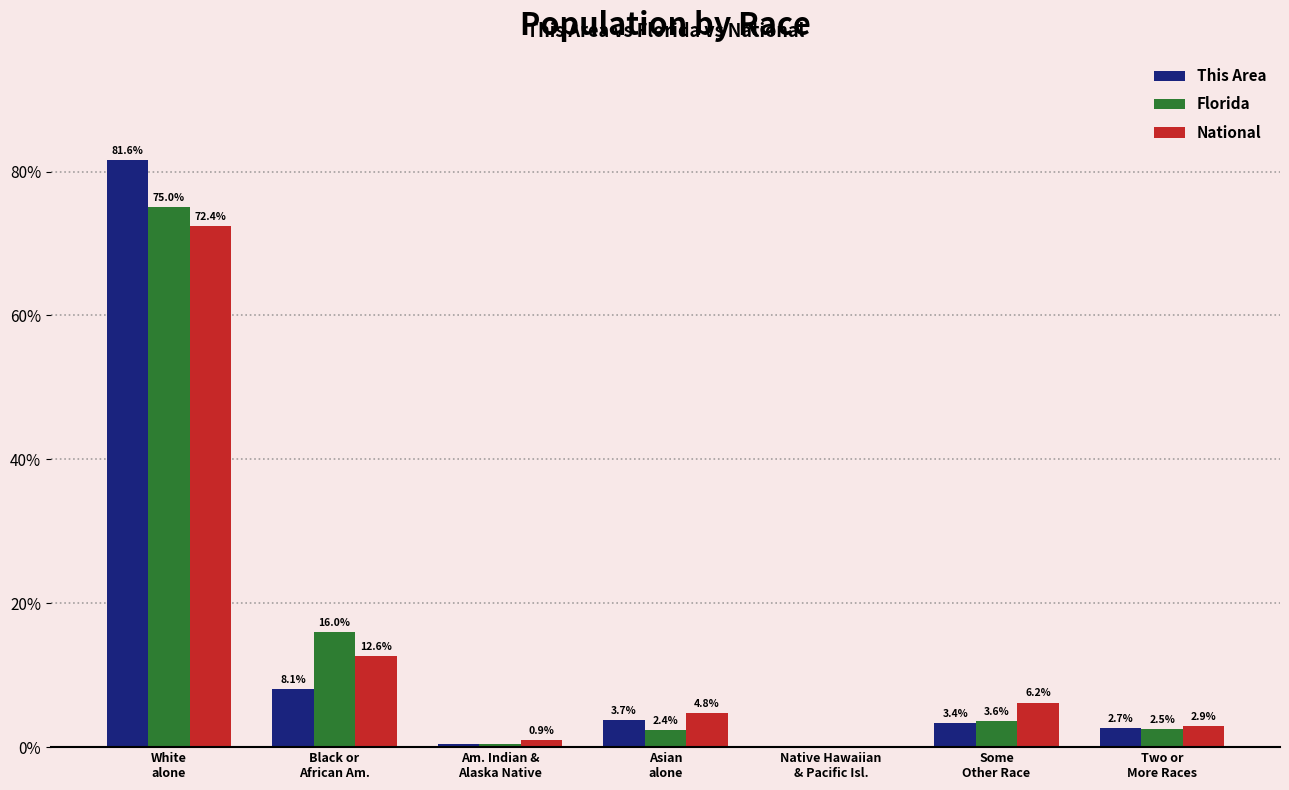

What is the sum of all Florida values?

100.0